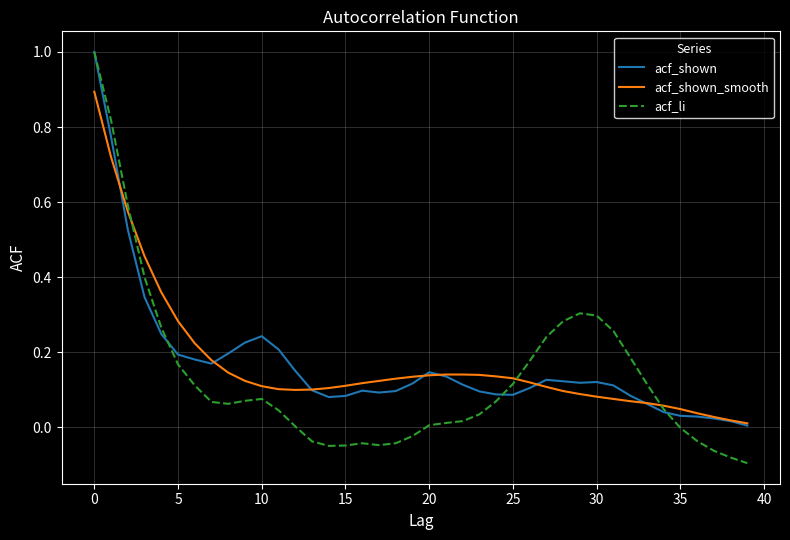

Is this an area chart (filled region under the line)?

No